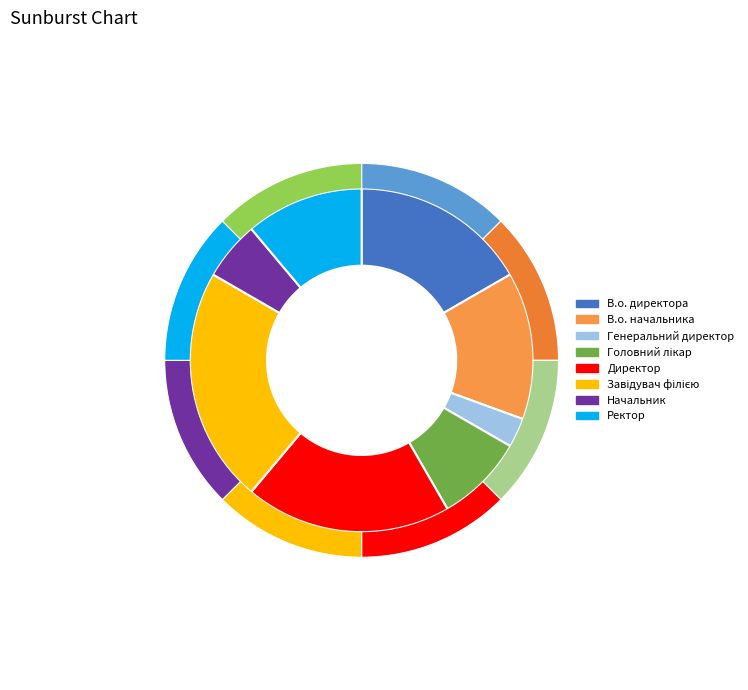

Does В.о. начальника represent more than half of the total?

No